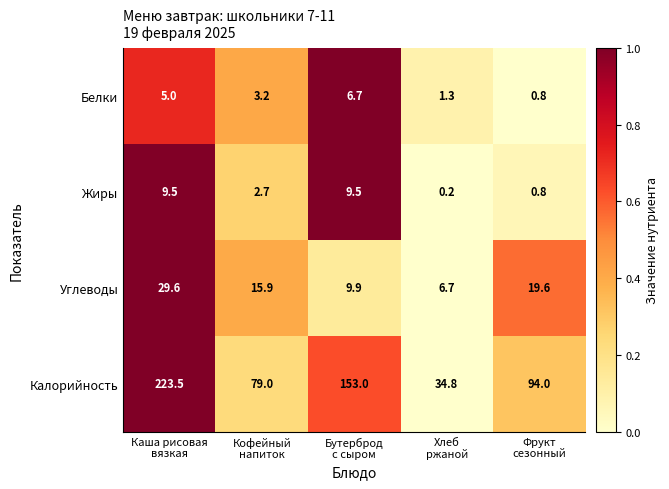

What is the difference between the highest and lowest values at Хлеб
ржаной?

34.6